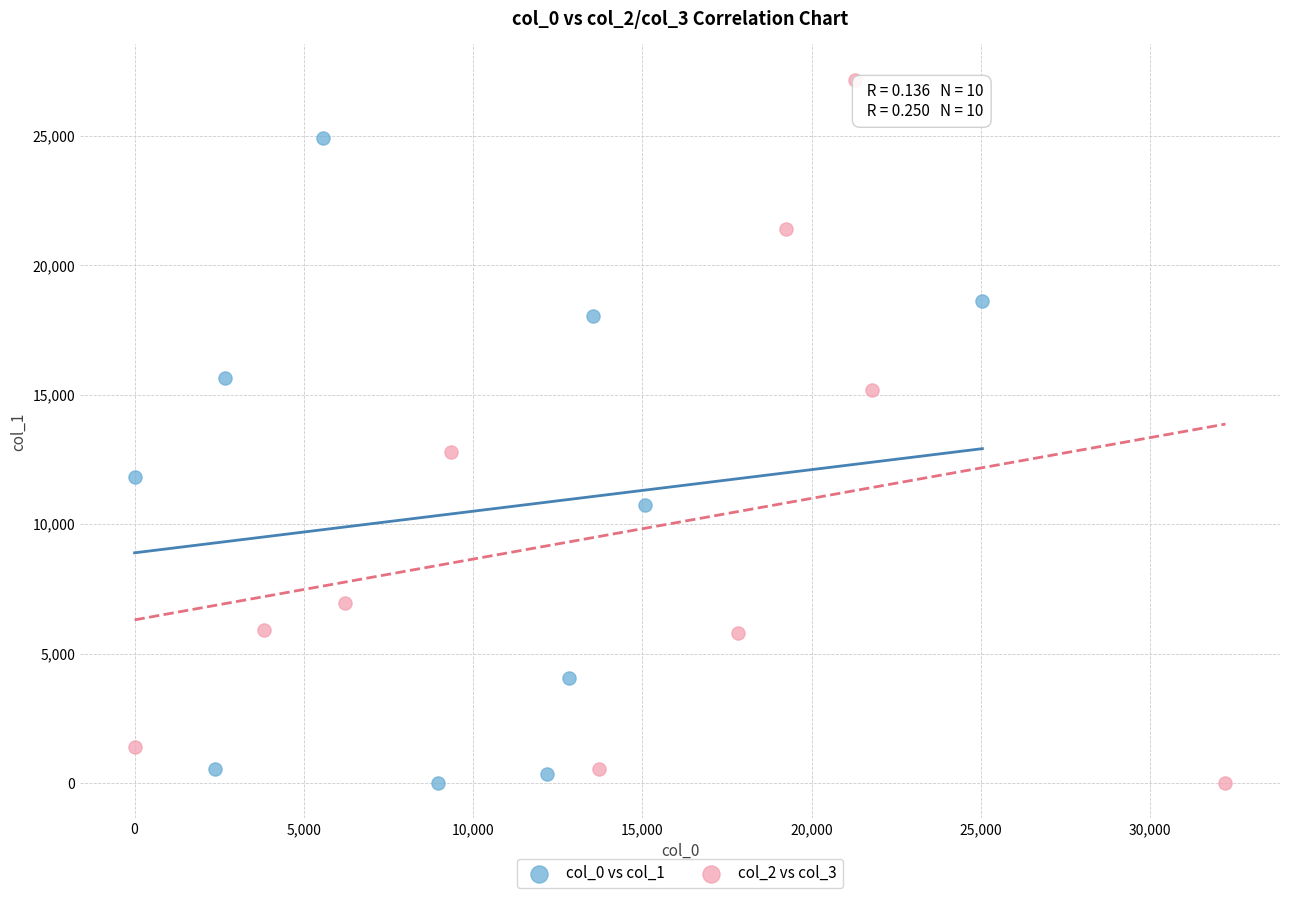

Which series contains the highest Y value?

col_2 vs col_3